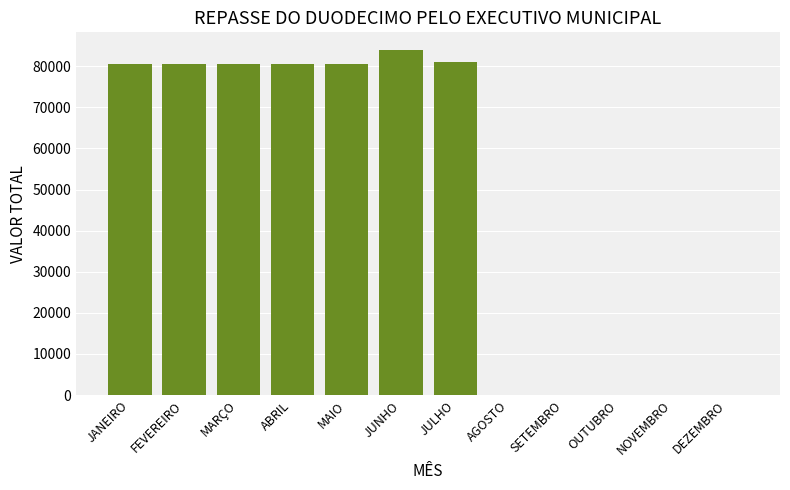

Between OUTUBRO and MAIO, which is larger?

MAIO